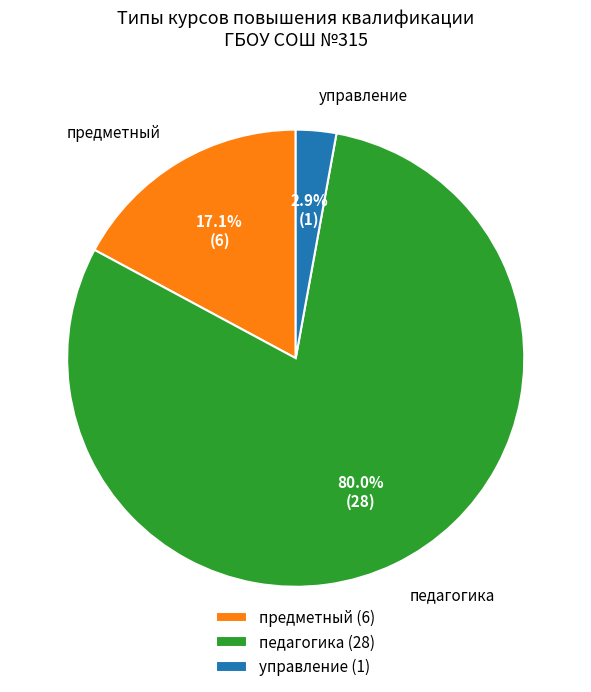

To the nearest percent, what portion does педагогика represent?

80%